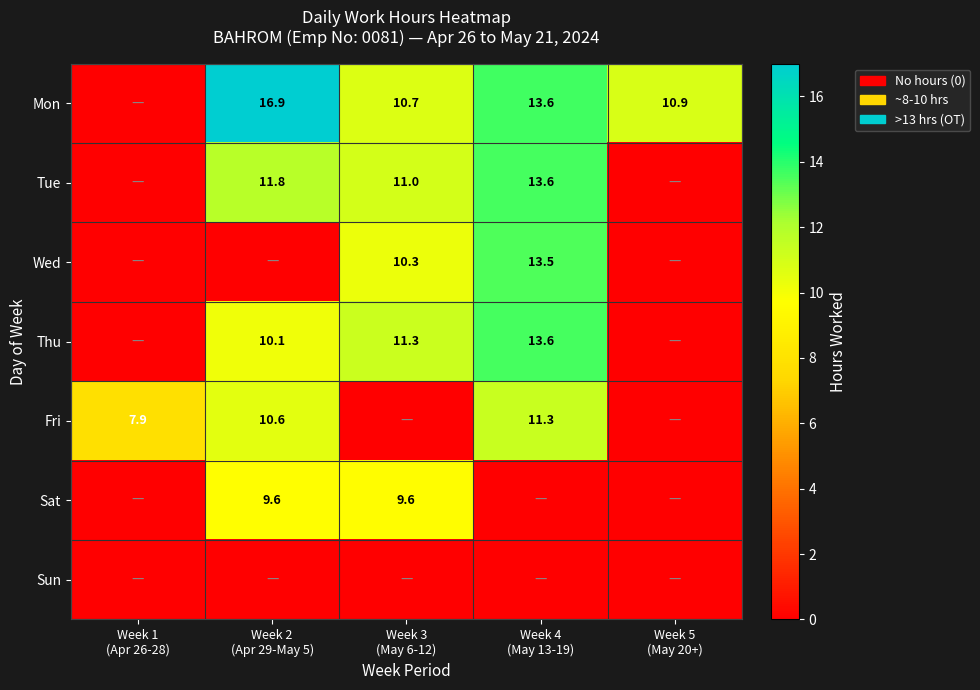

At which label is Mon closest to 8?

Week 3 (May 6-12)